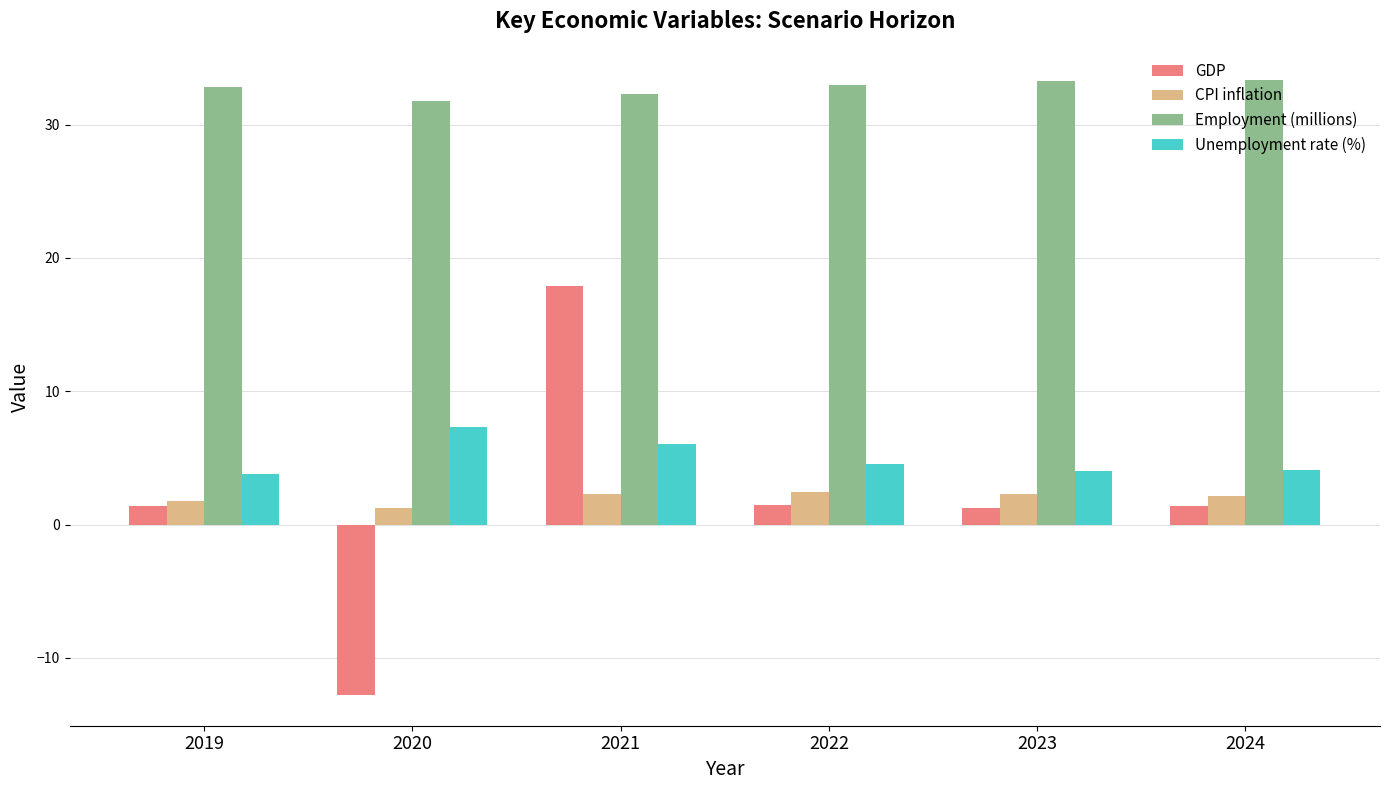

Between 2021 and 2024, which series saw the biggest shift?

GDP